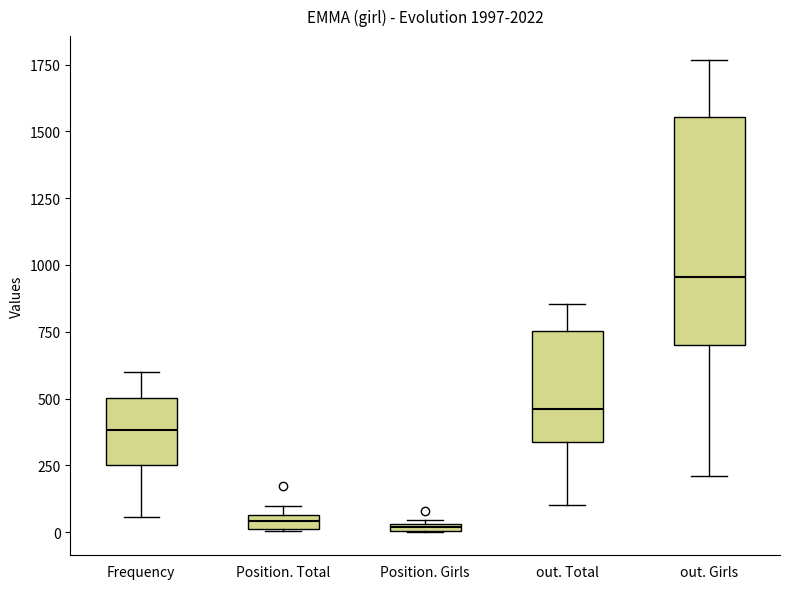

Where is the upper edge of the box for Position. Girls on the y-axis? The values are not printed on the chart, so give them approximately, as read against the axis.

50